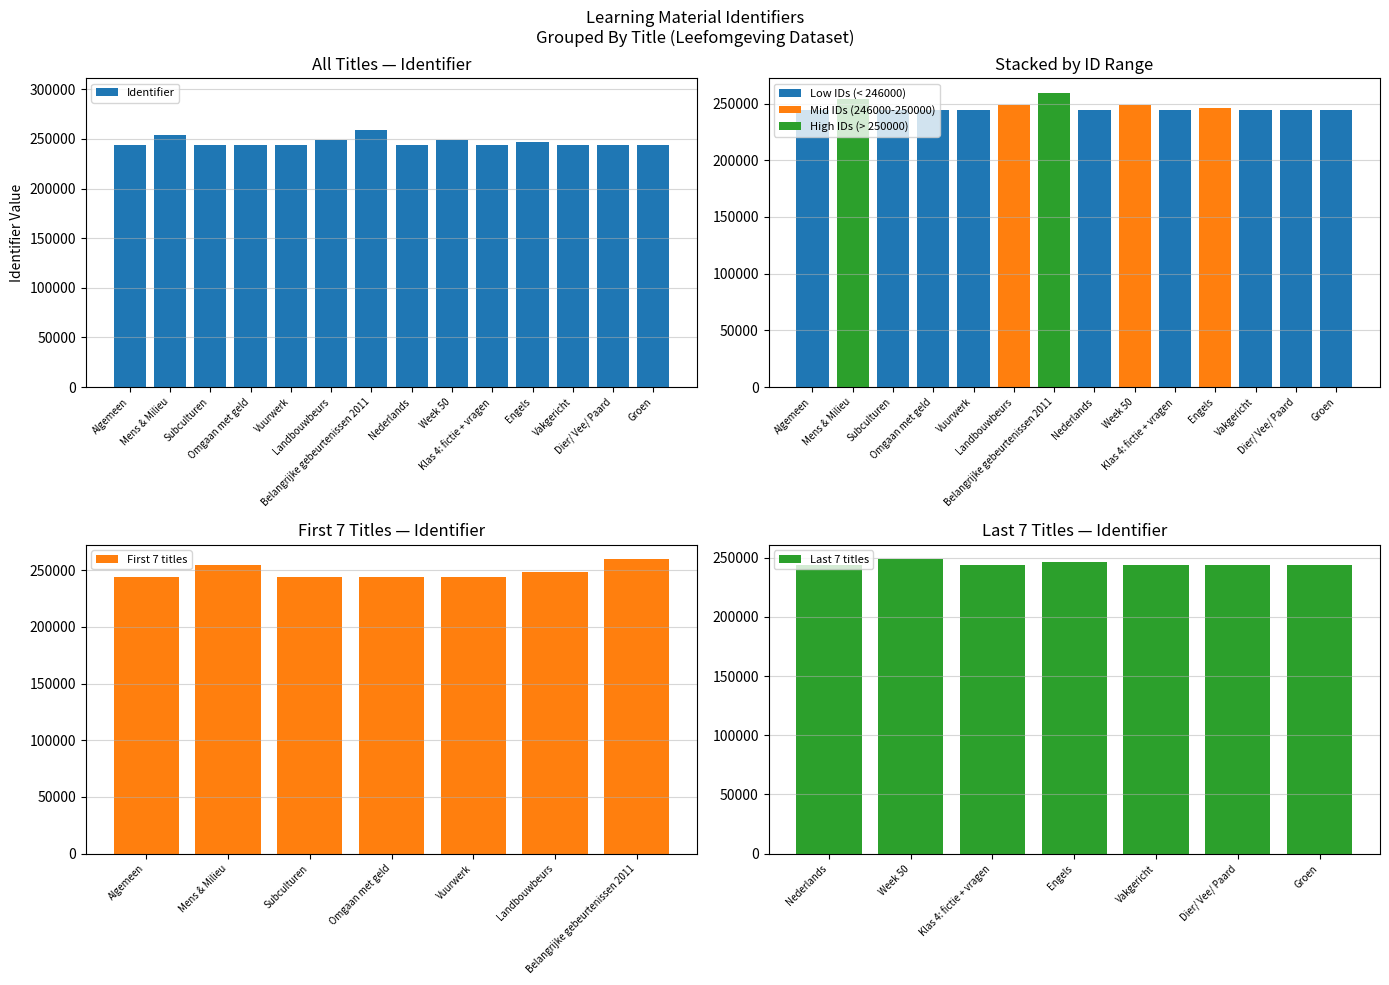

List the labels in order of value, largest first.

Belangrijke gebeurtenissen 2011, Mens & Milieu, Week 50, Landbouwbeurs, Engels, Klas 4: fictie + vragen, Nederlands, Groen, Vuurwerk, Subculturen, Omgaan met geld, Vakgericht, Algemeen, Dier/ Vee/ Paard